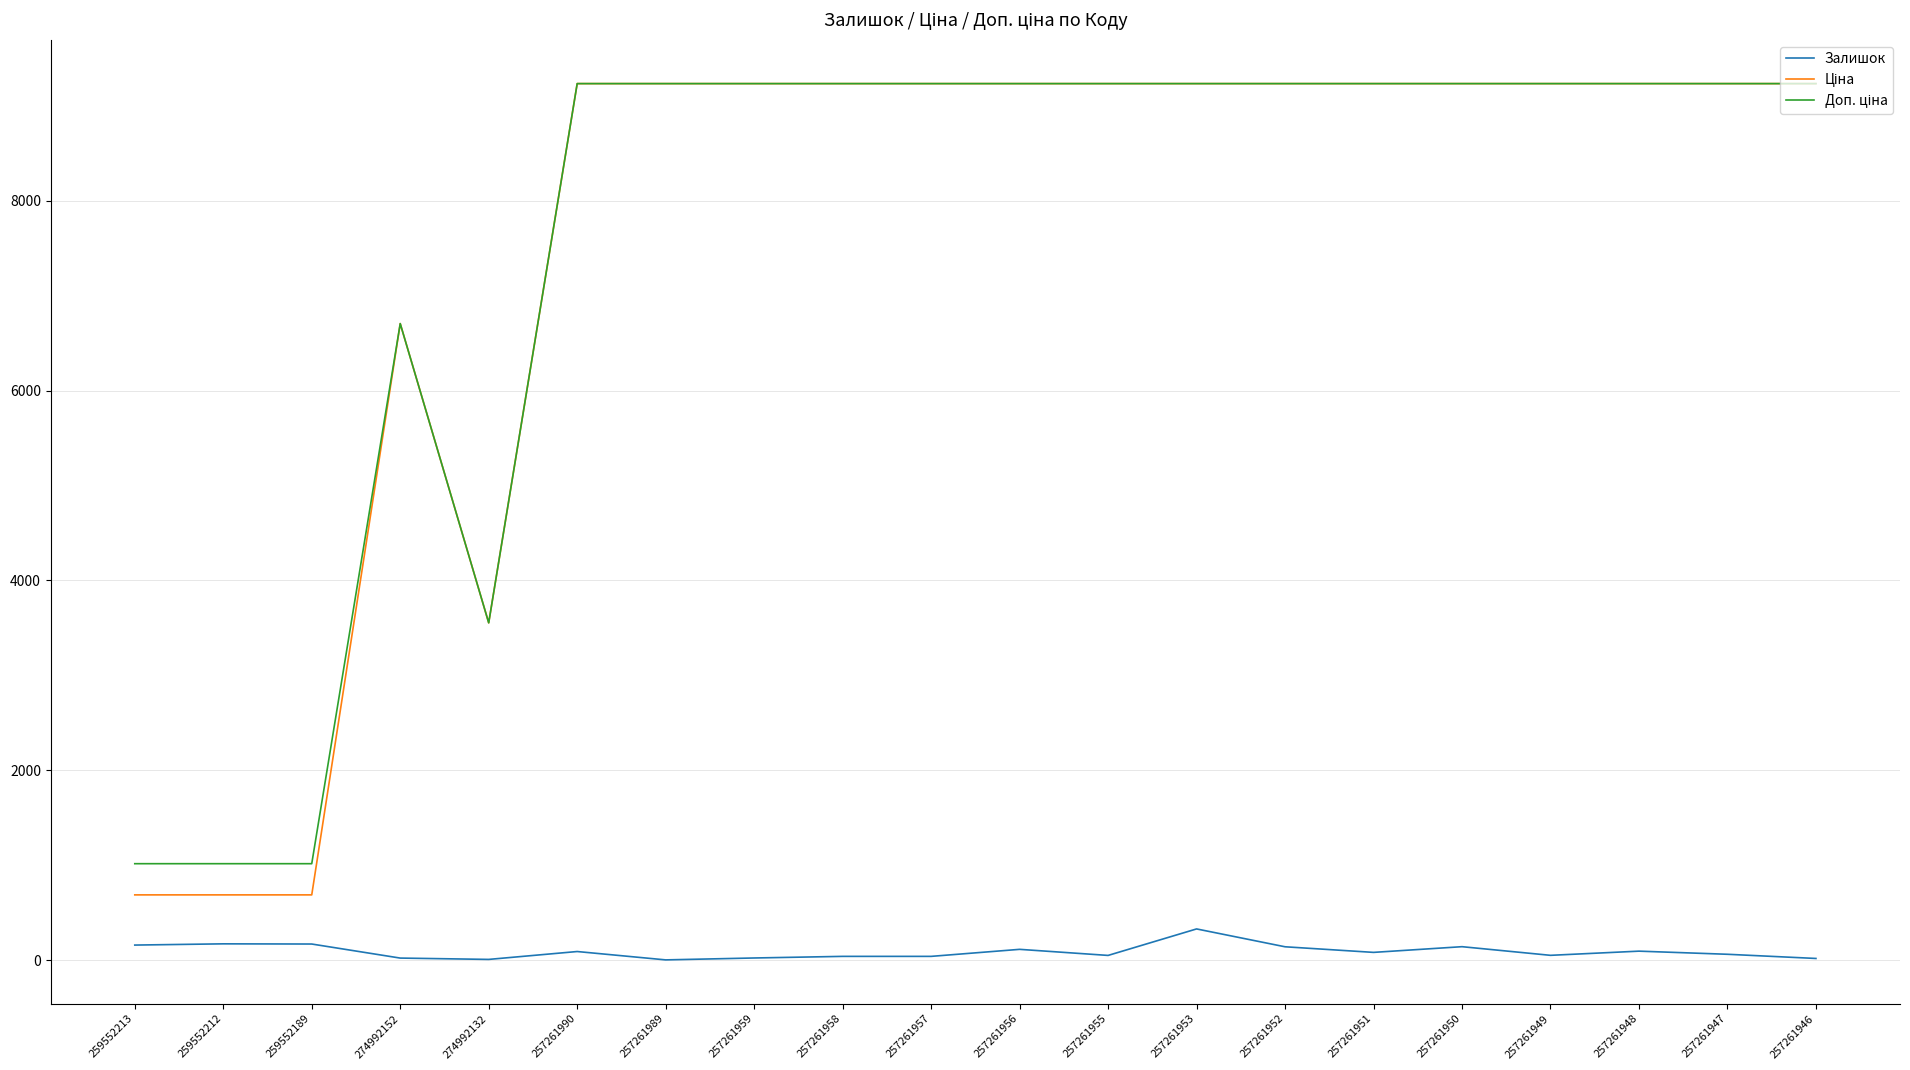

True or false: Залишок has a value of 51.0 at 257261955.

True